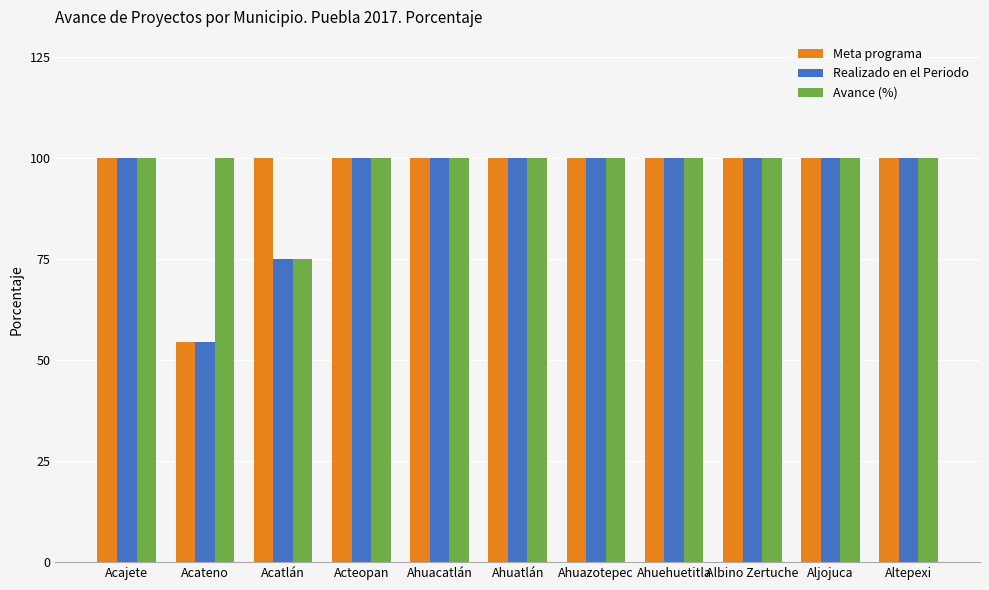

What value does the Realizado en el Periodo series have at Aljojuca?

100.0